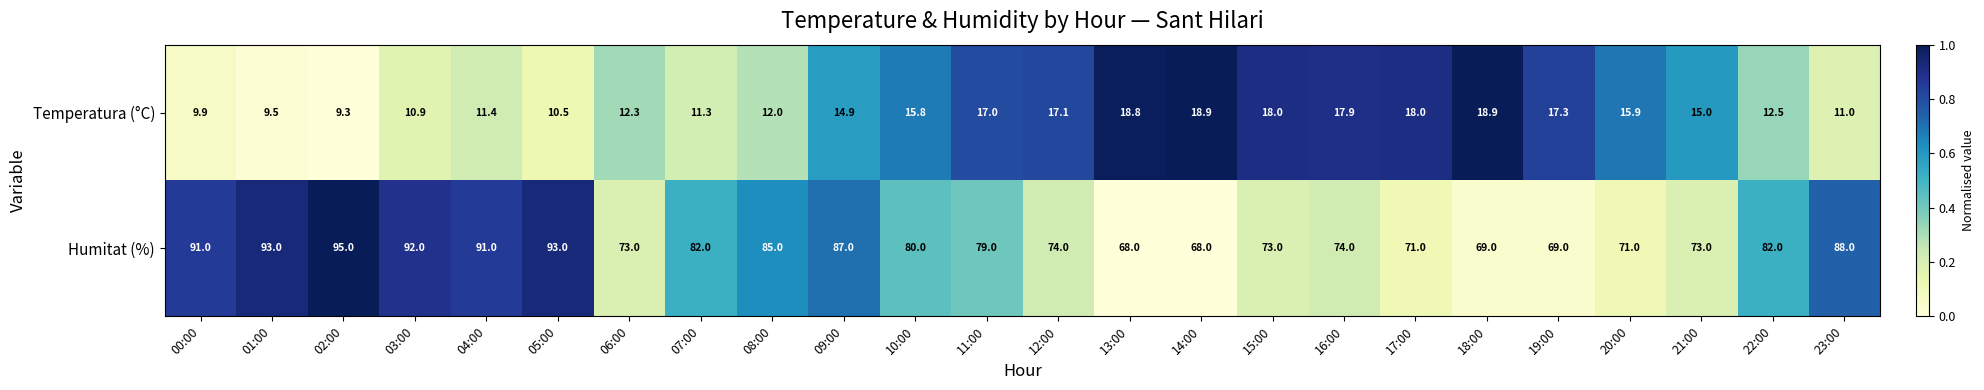

Which series changed the most between 20:00 and 21:00?

Humitat (%)